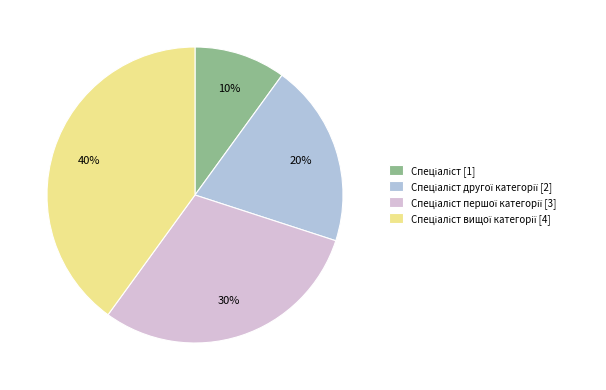

Is there any slice that represents more than half of the pie?

No